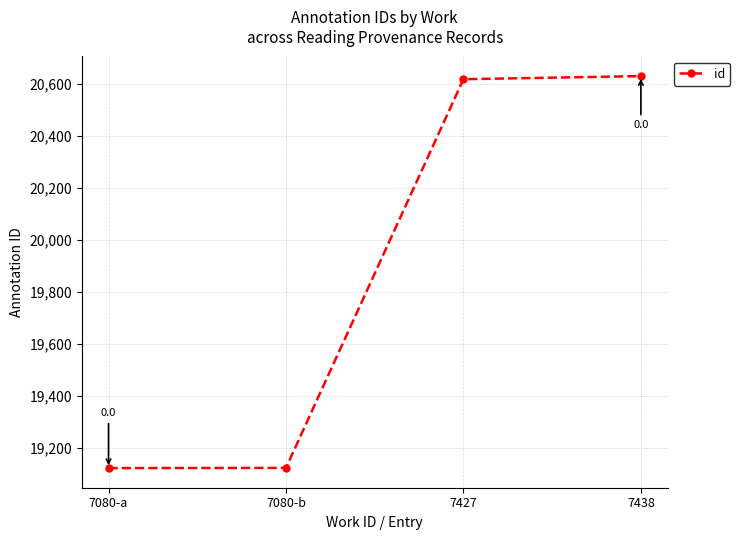

The value at 7080-b is 19124. True or false?

True